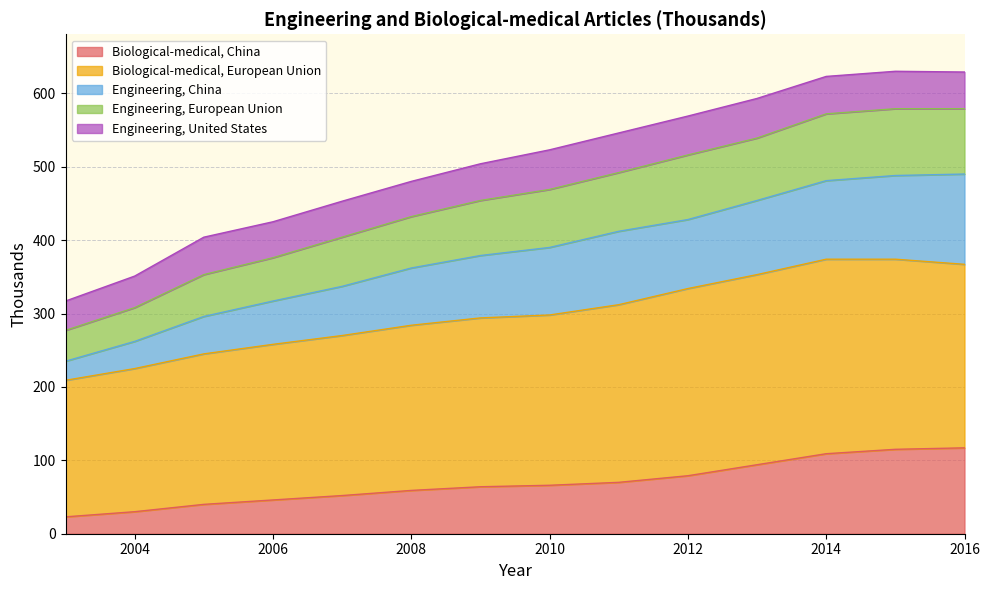

What is the sum of all Biological-medical, China values?

964